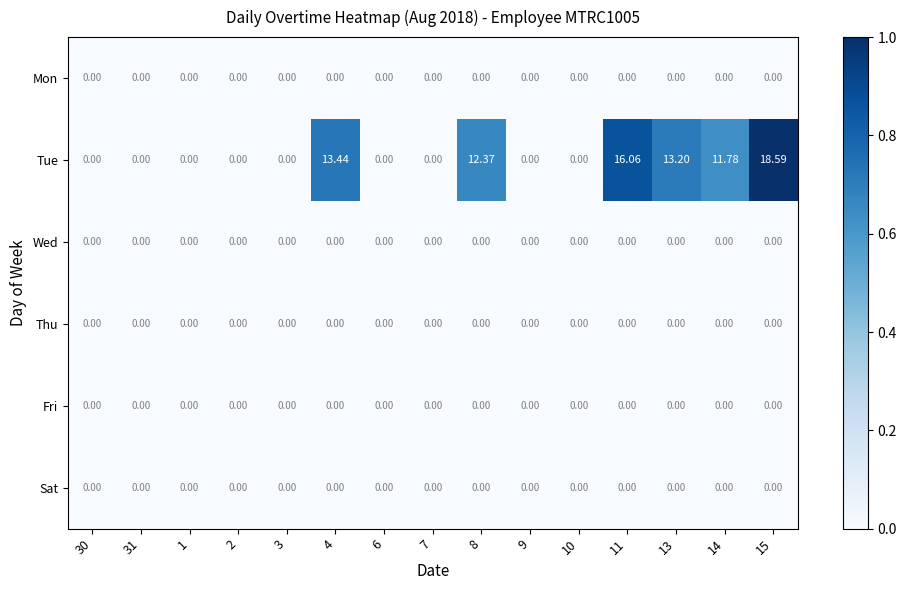

Which series has the largest range (max minus min)?

Tue